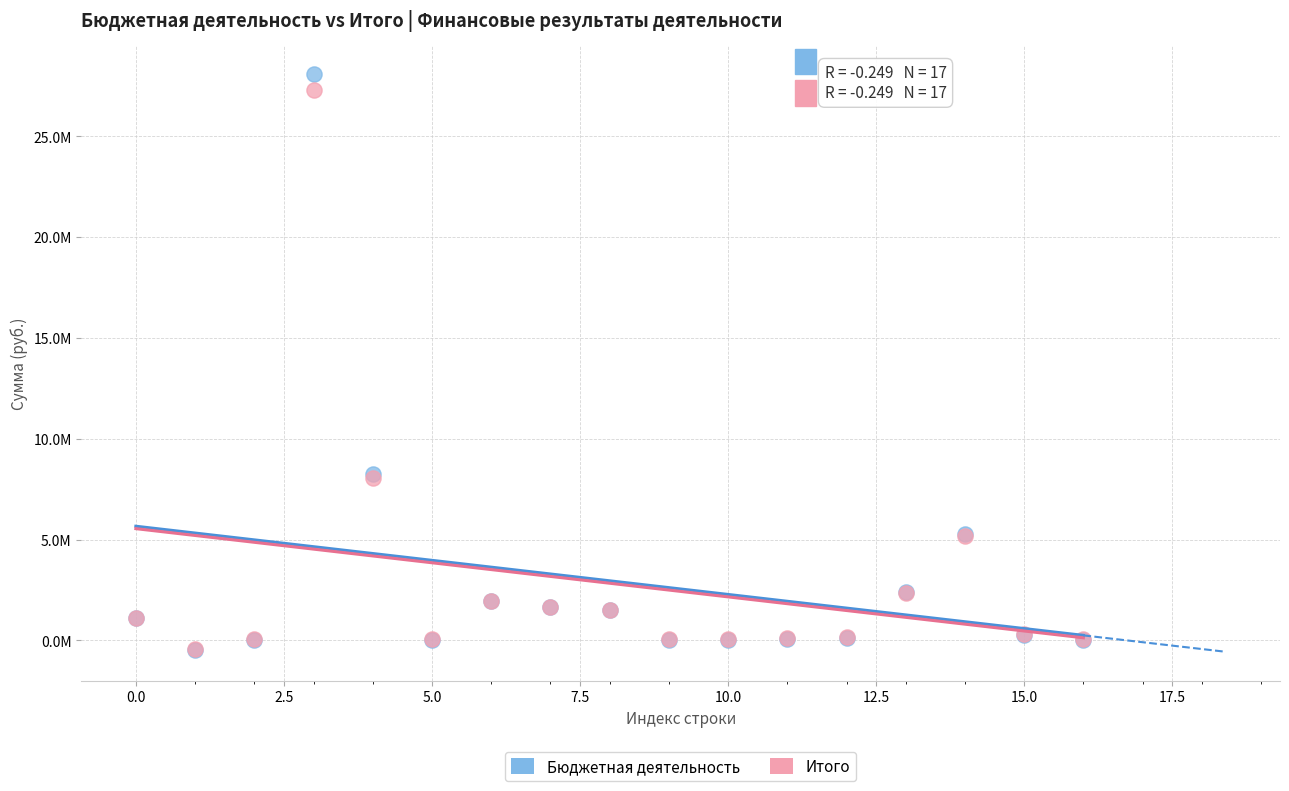

What are all the series names shown in the legend?

Бюджетная деятельность, Итого